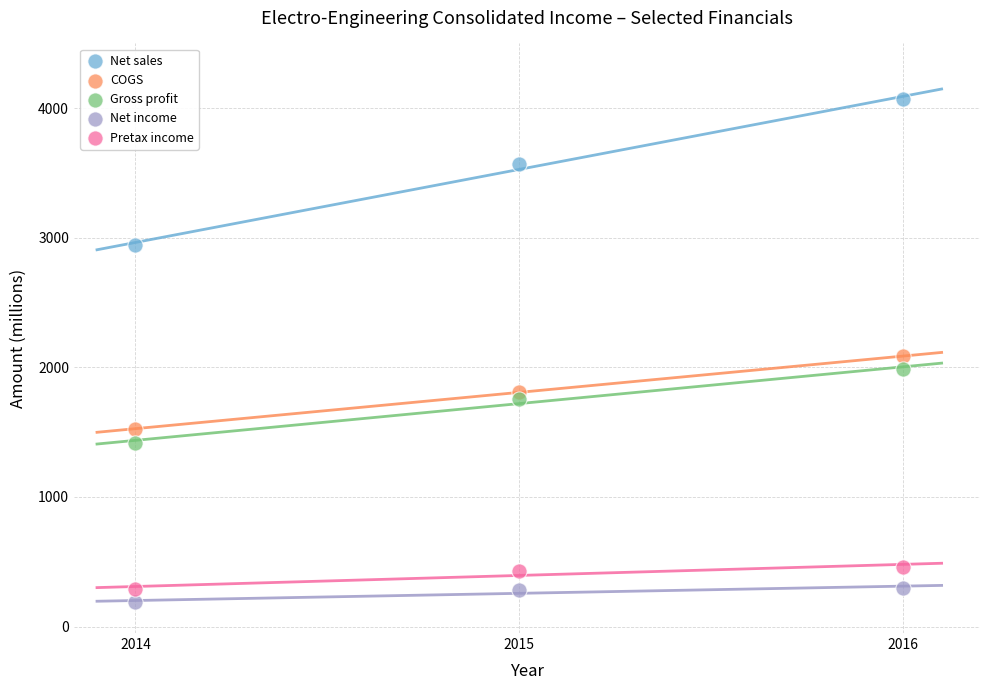

In the Gross profit series, what Y value is closest to 1703?

1754.6